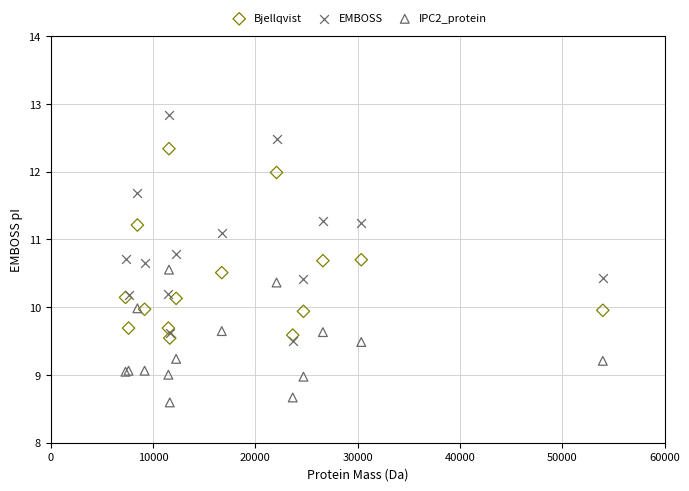

Which series contains the highest Y value?

EMBOSS